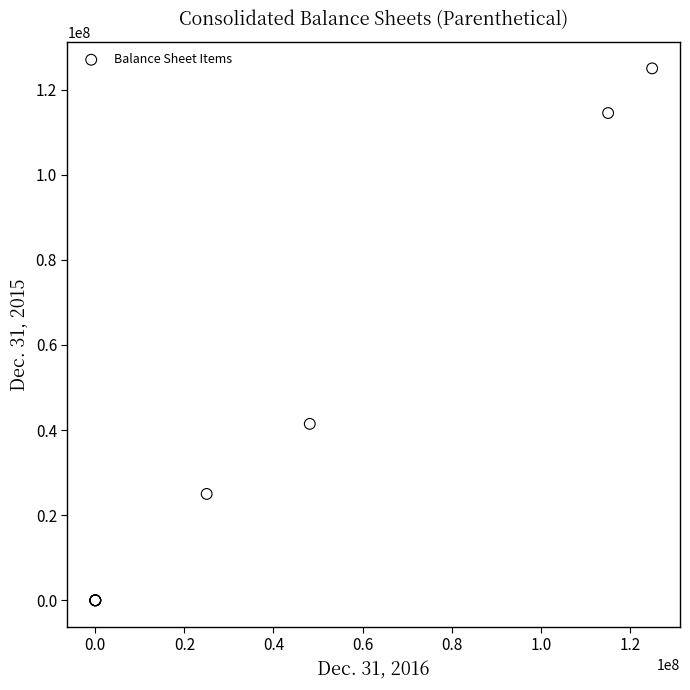

What Y value in the scatter plot is closest to 62500000?

41466590.0